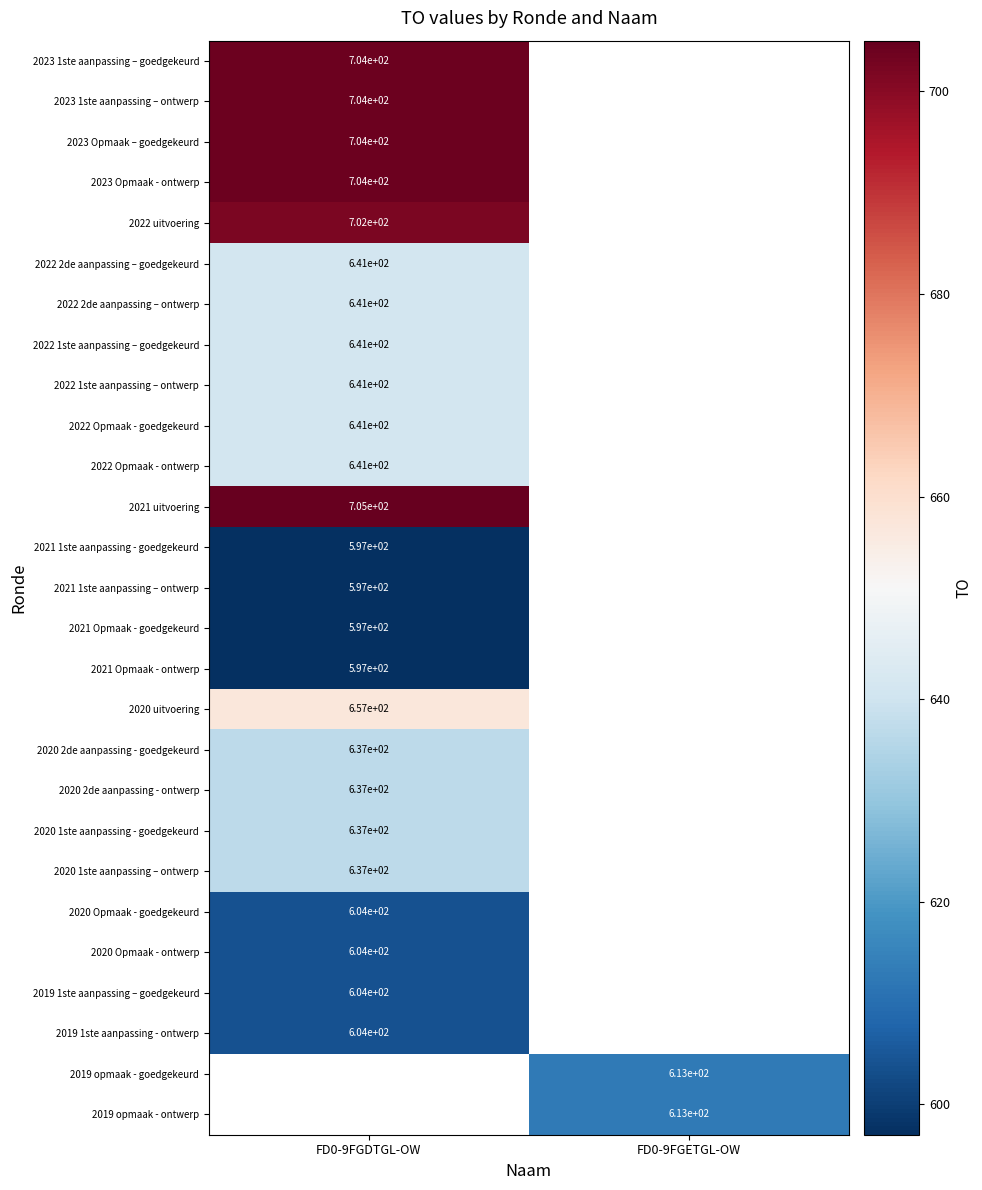

Is the value of 2022 1ste aanpassing – ontwerp at FD0-9FGDTGL-OW greater than the value of 2021 1ste aanpassing – ontwerp at FD0-9FGDTGL-OW?

Yes